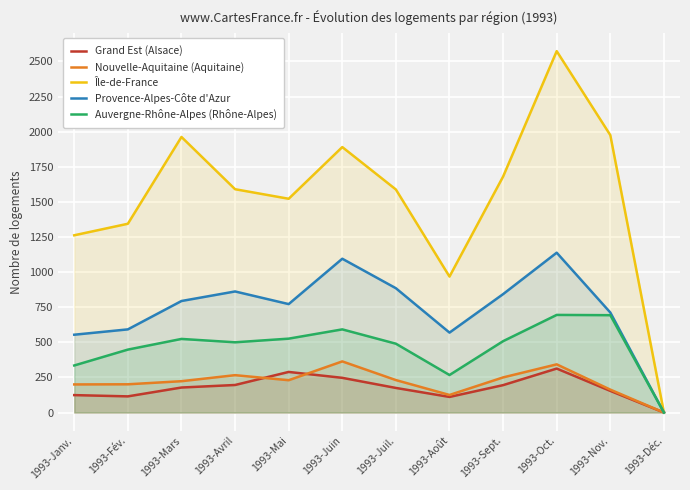

Which series has the largest range (max minus min)?

Île-de-France